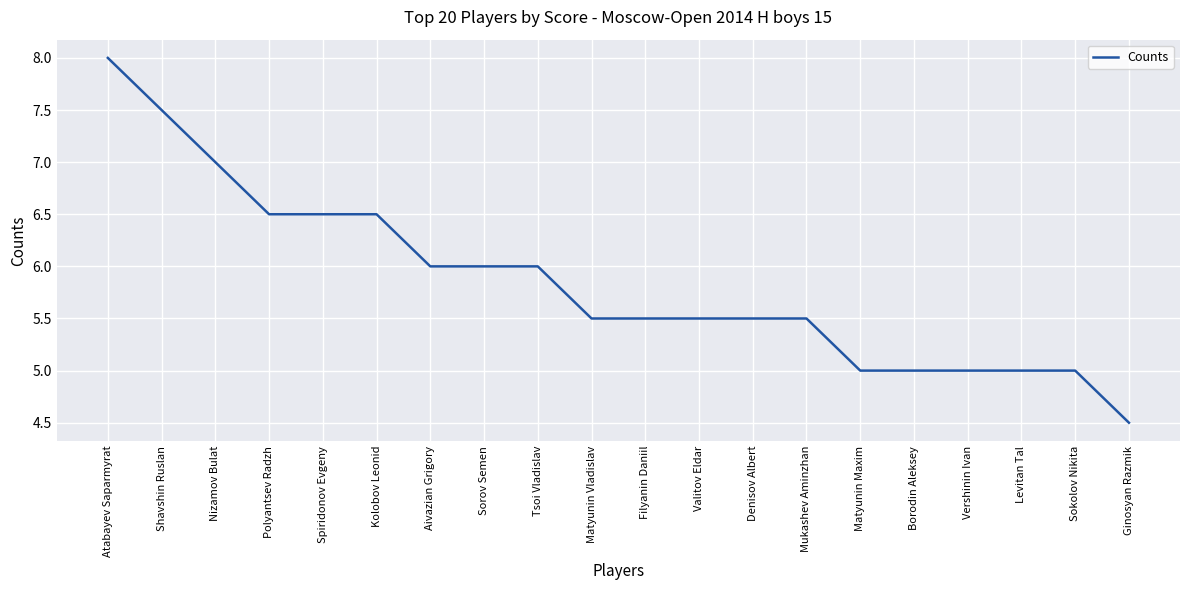

What position from the right is Mukashev Aminzhan?

7